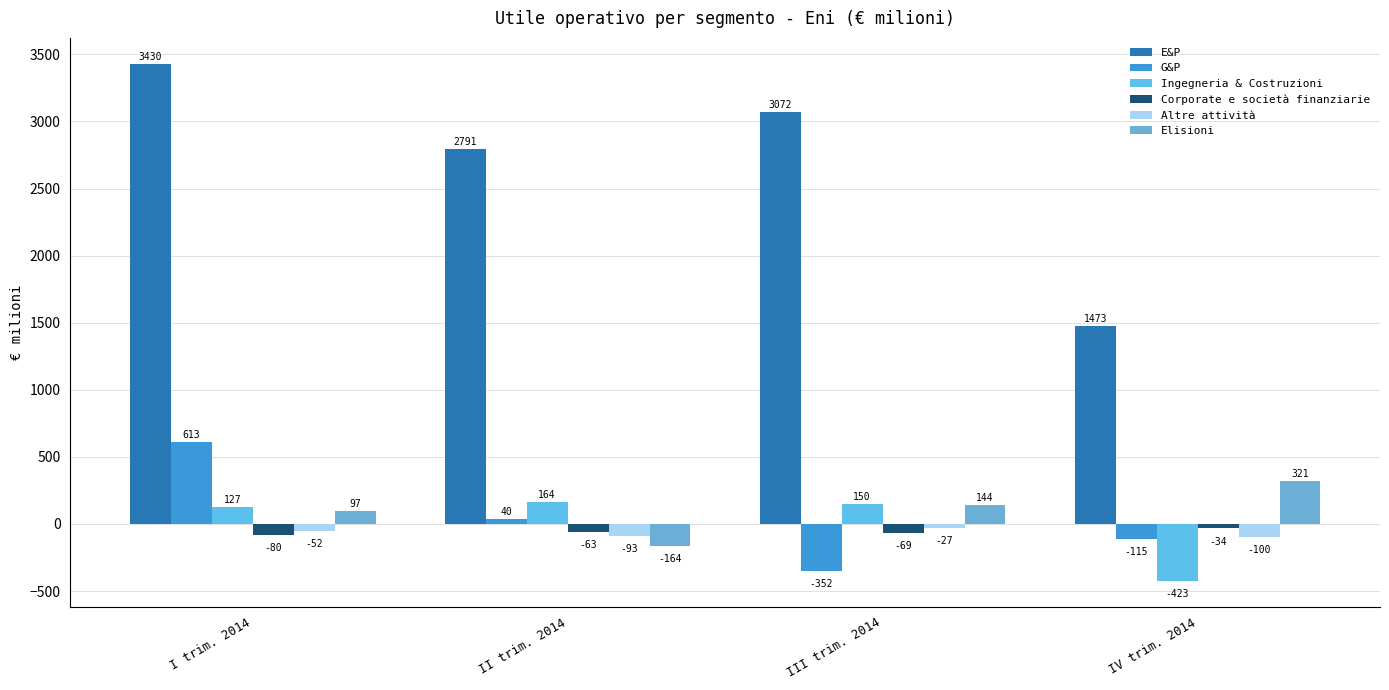

Is the value of Corporate e società finanziarie at IV trim. 2014 greater than the value of E&P at I trim. 2014?

No